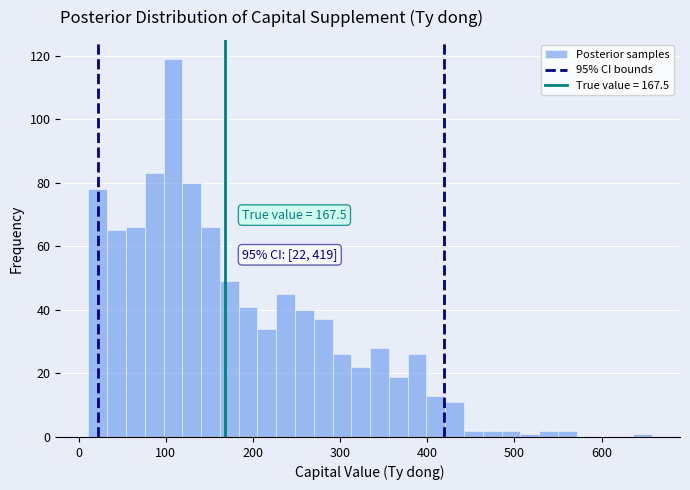

Read against the x-axis, roughly where is the centre of the tallest bar?

110